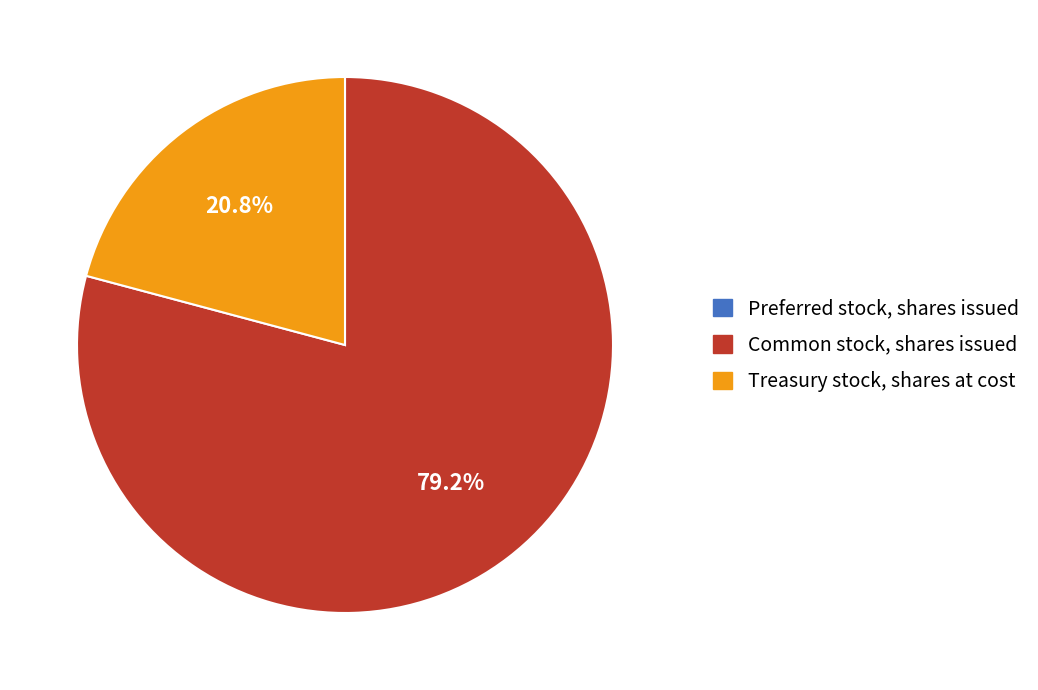

Does any single category account for the majority?

Yes